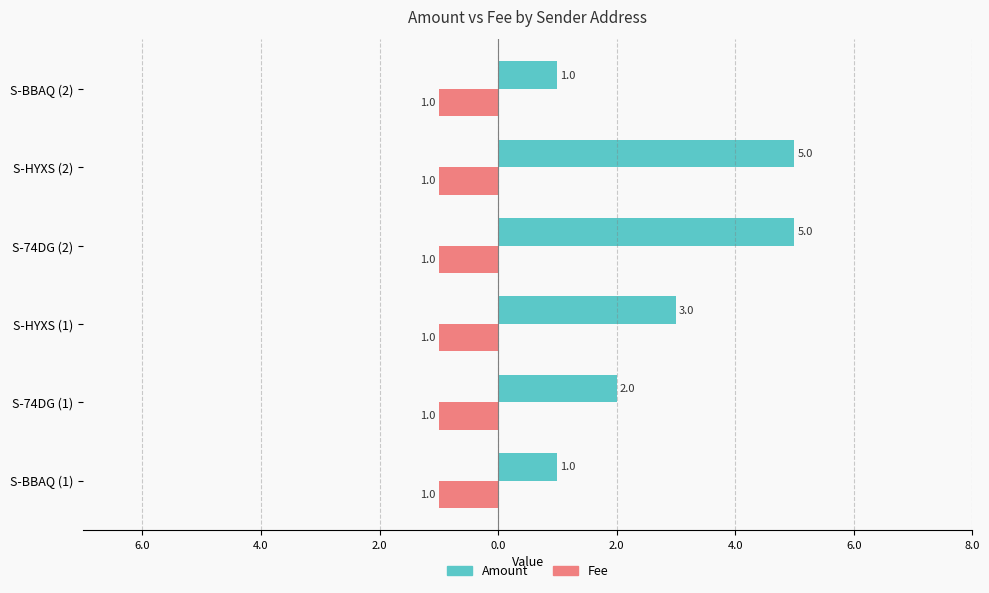

Reading left to right, list all the values displayed in this chart.

Amount: 1.0	2.0	3.0	5.0	5.0	1.0
Fee: 0.3	0.3	0.3	0.3	0.3	0.3